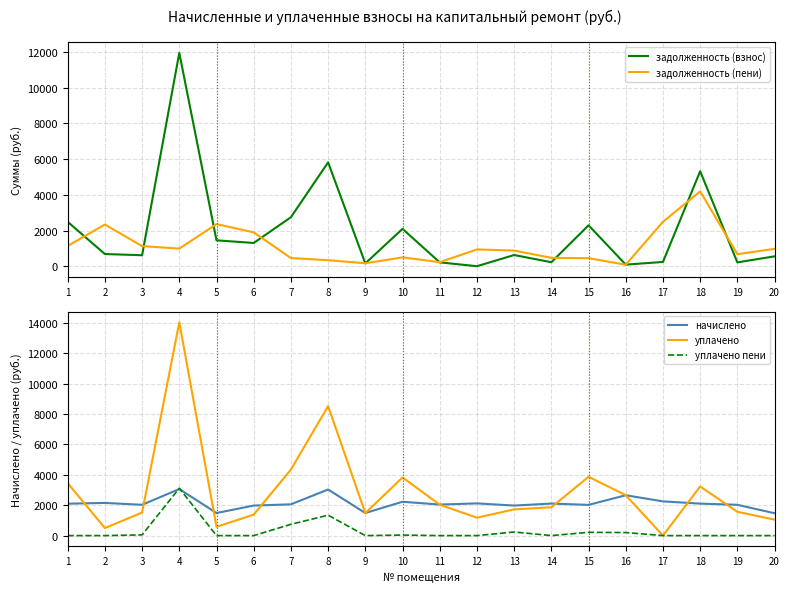

At which category is the sum across all series the highest?

4